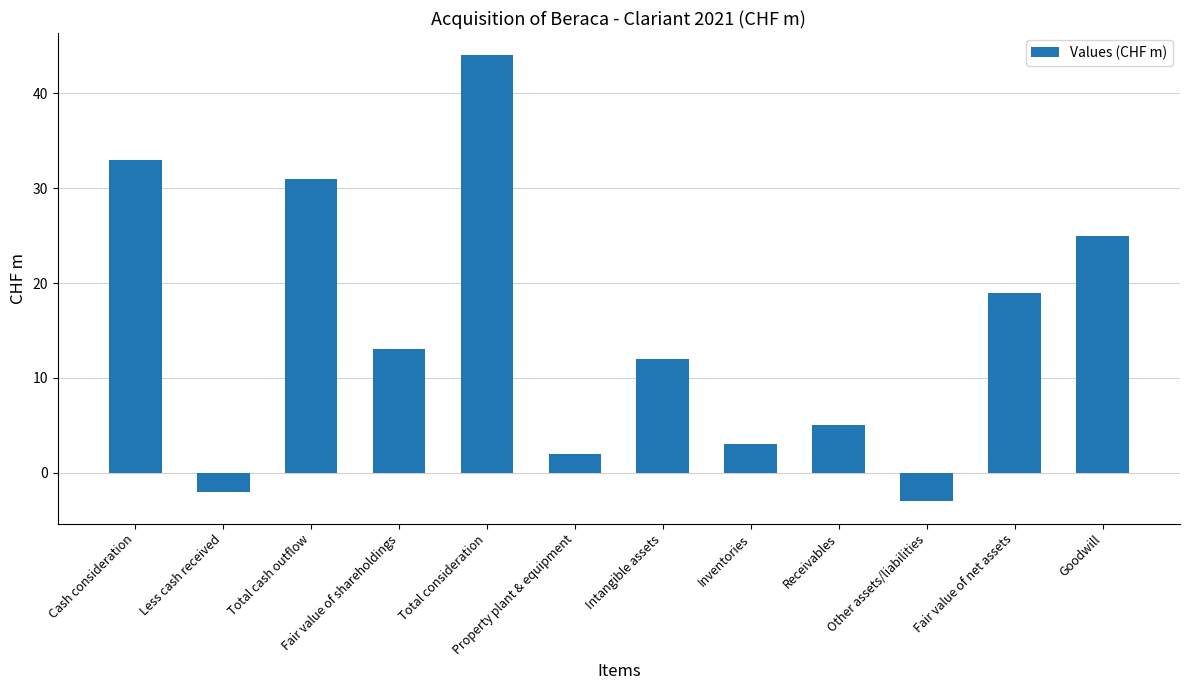

List the labels in order of value, smallest first.

Other assets/liabilities, Less cash received, Property plant & equipment, Inventories, Receivables, Intangible assets, Fair value of shareholdings, Fair value of net assets, Goodwill, Total cash outflow, Cash consideration, Total consideration